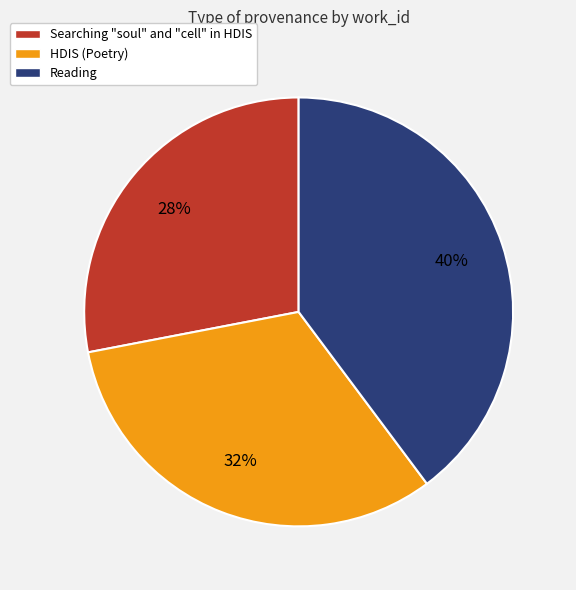

Count the number of slices in the pie.

3